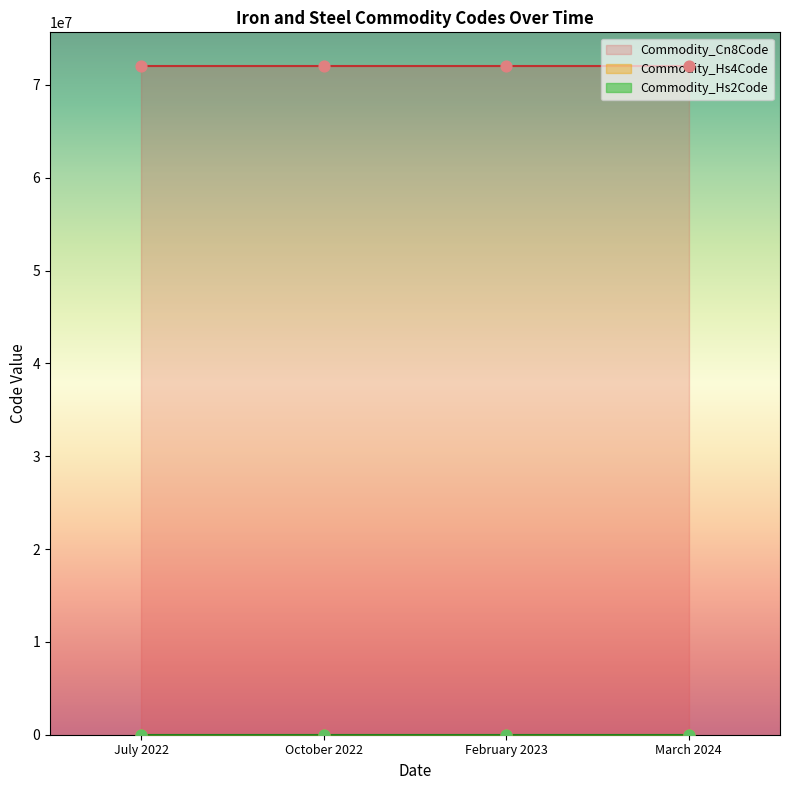

What are all the series names shown in the legend?

Commodity_Hs4Code, Commodity_Hs2Code, Commodity_Cn8Code